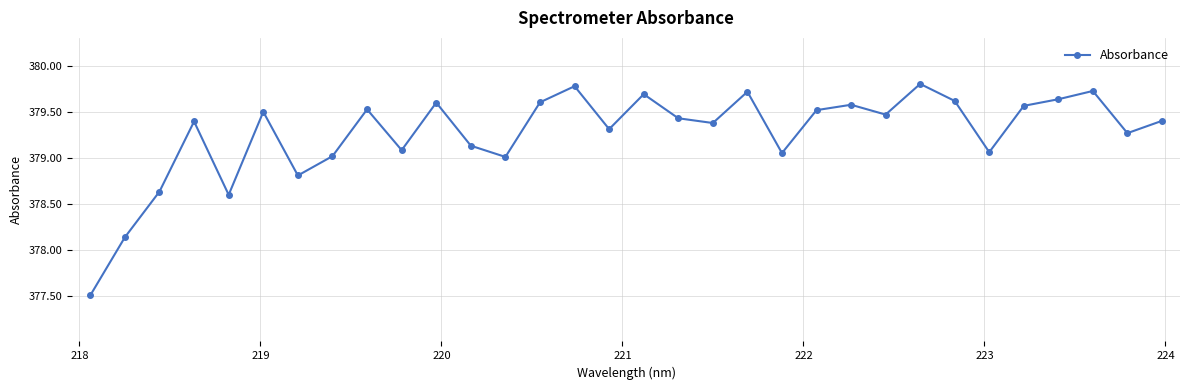

True or false: there are more than 2 points higher than both neighbors.

True